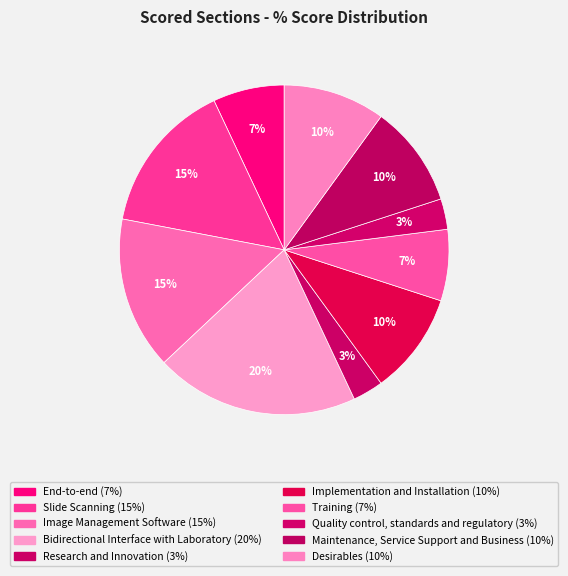

What percentage is the Research and Innovation slice, to the nearest percent?

3%